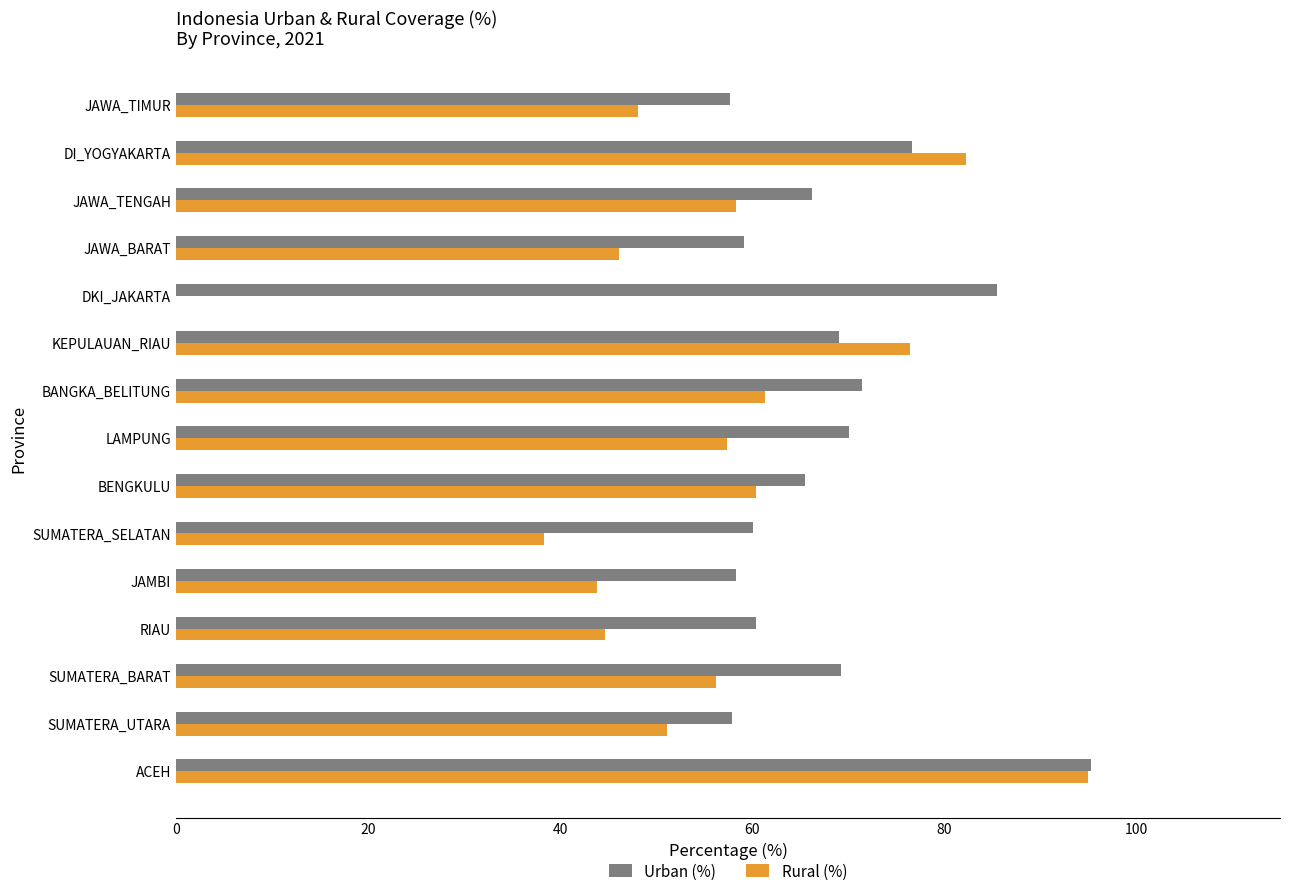

Is it true that Urban (%) equals 80.9 at JAMBI?

False